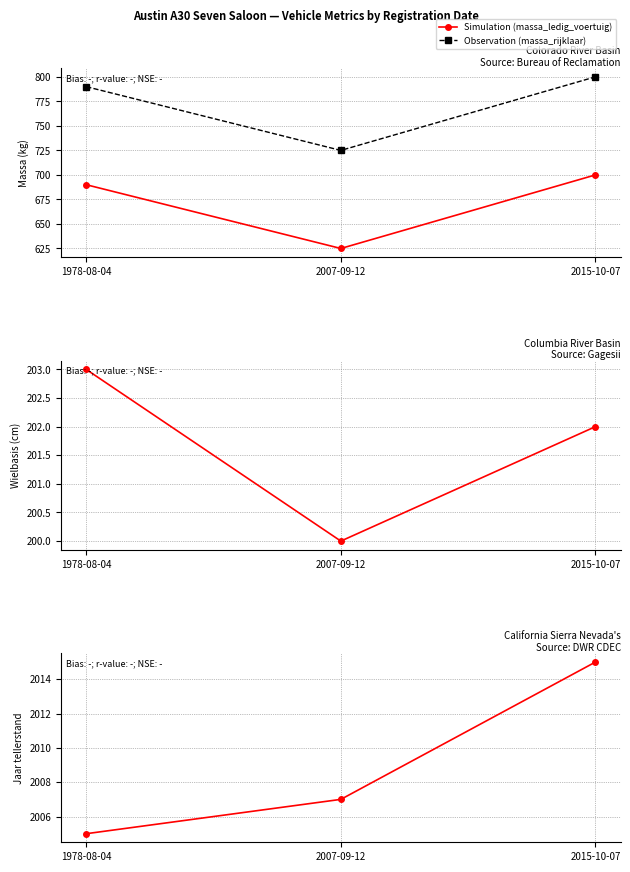

How many distinct data groups are displayed?

4